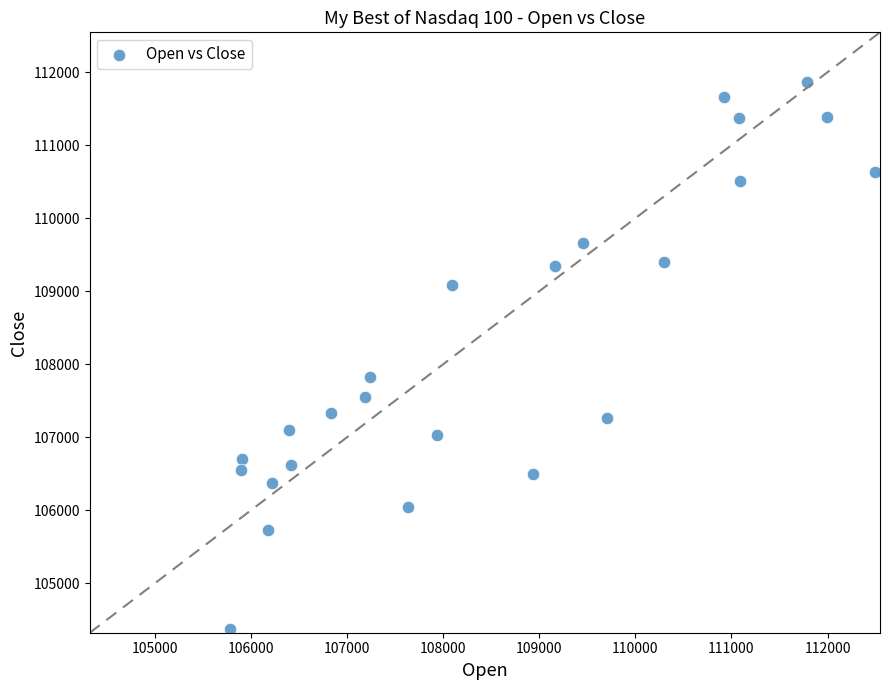

What is the range of Y values (max minus min)?

7498